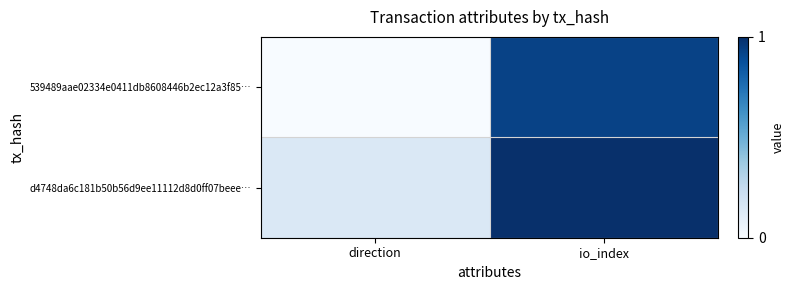

At which category is the sum across all series the highest?

io_index